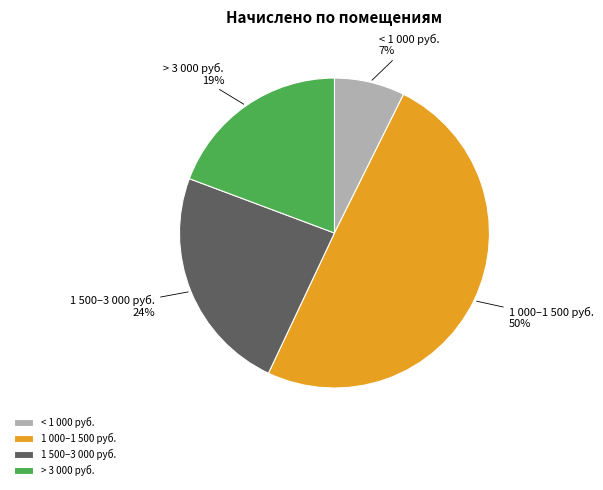

To the nearest percent, what percentage of the pie is < 1 000 руб.?

7%